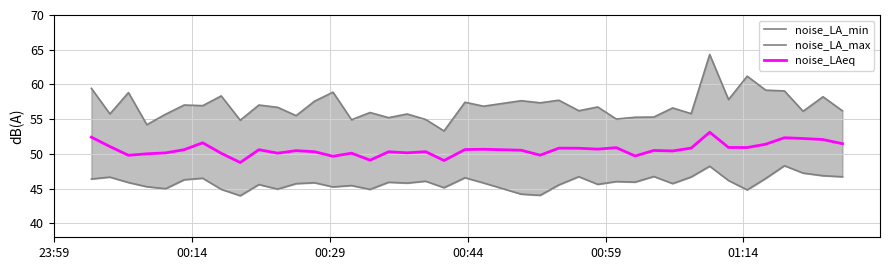

What is the minimum value for noise_LAeq?

48.8